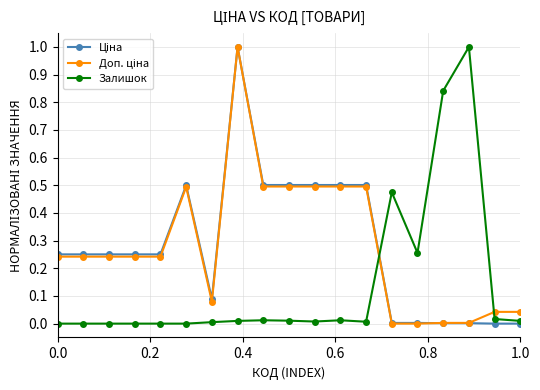

What is the maximum value for Залишок?

1.0